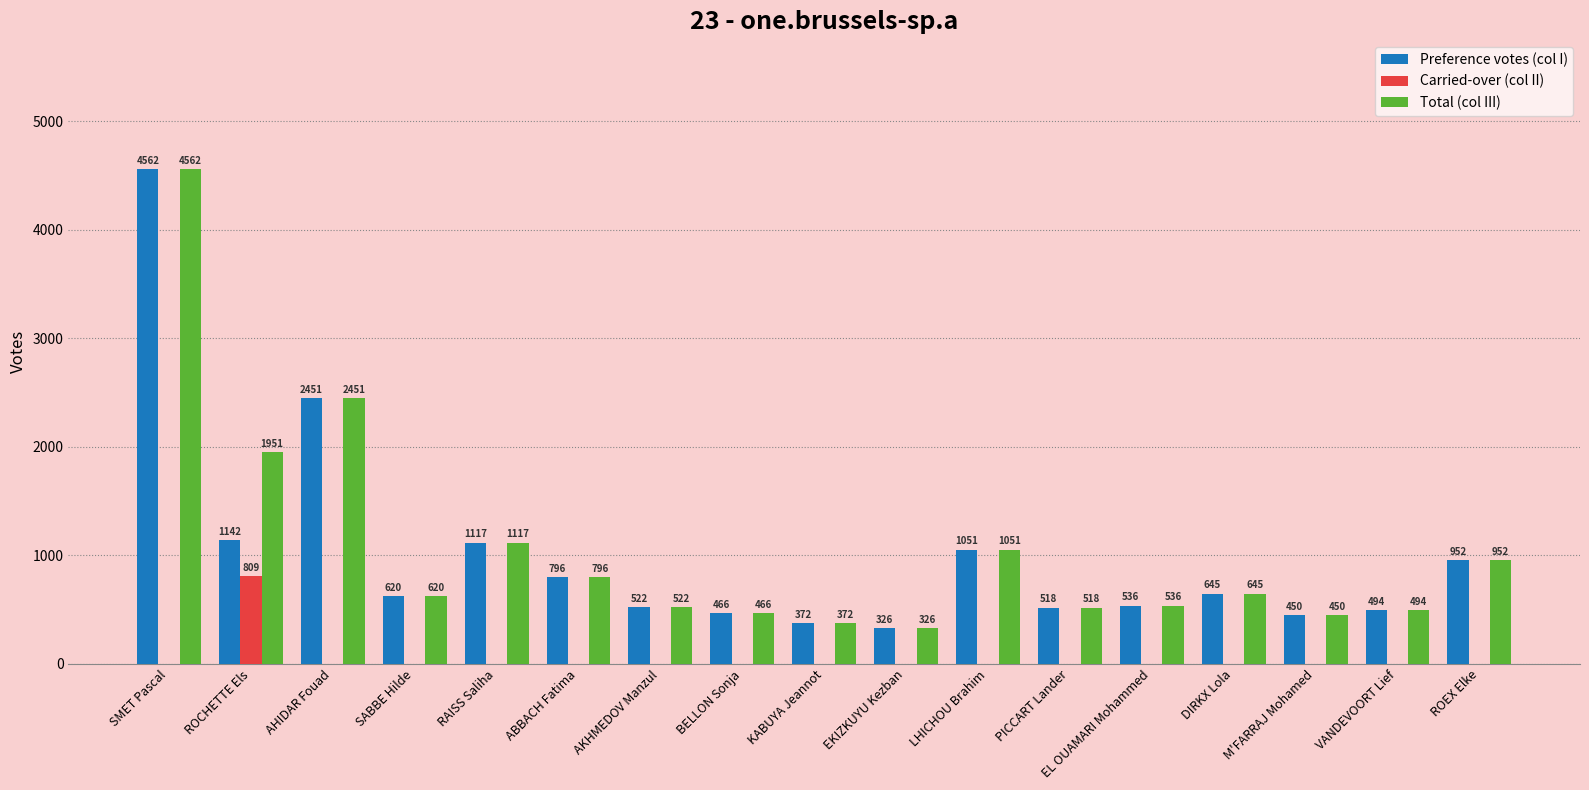

What value does the Total (col III) series have at SABBE Hilde?

620